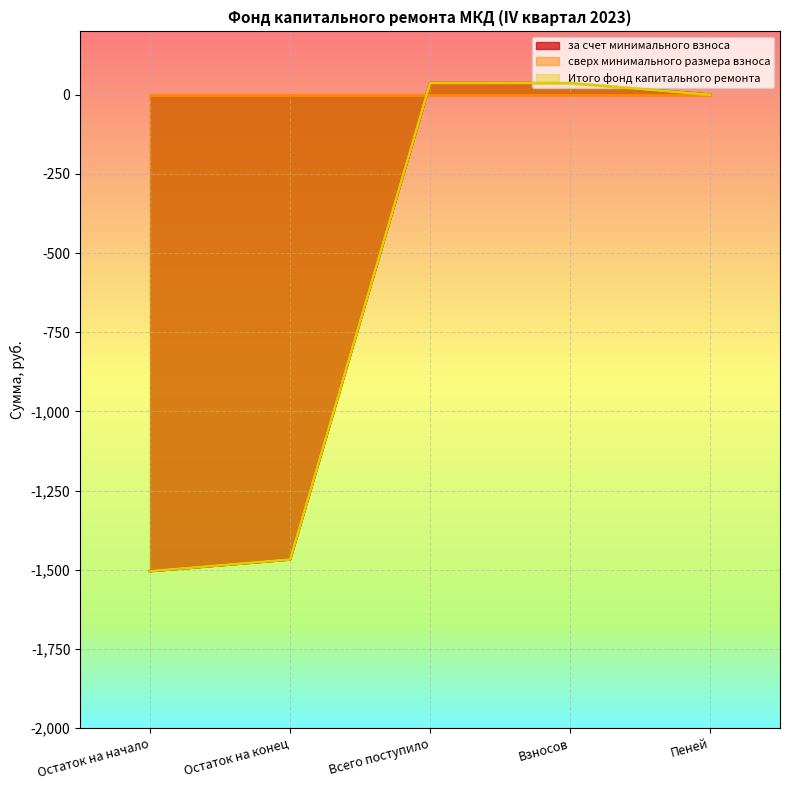

Which category has the lowest value in the за счет минимального взноса series?

Остаток на начало